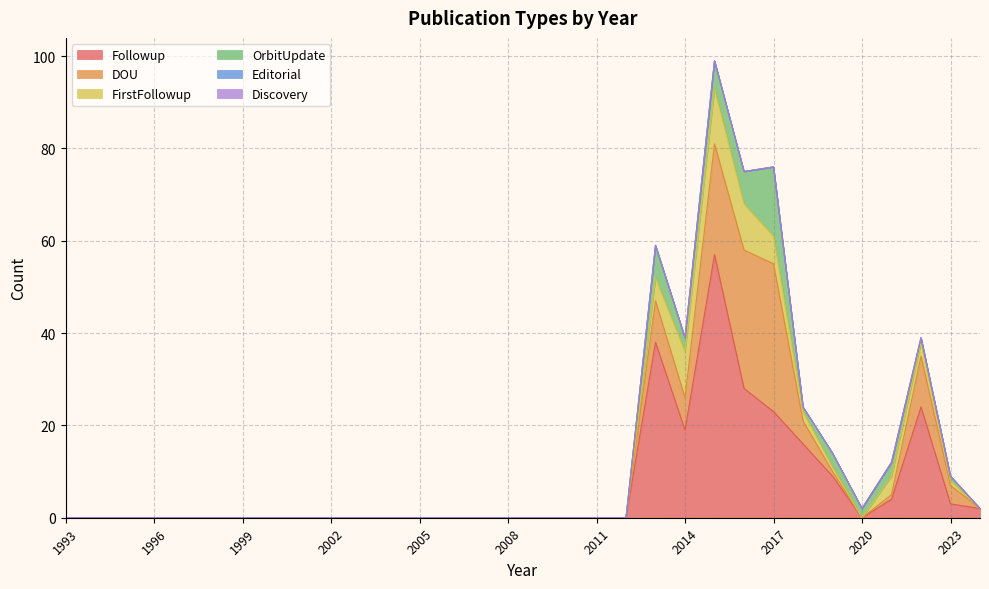

The Followup series shows 29 at 2007. True or false?

False